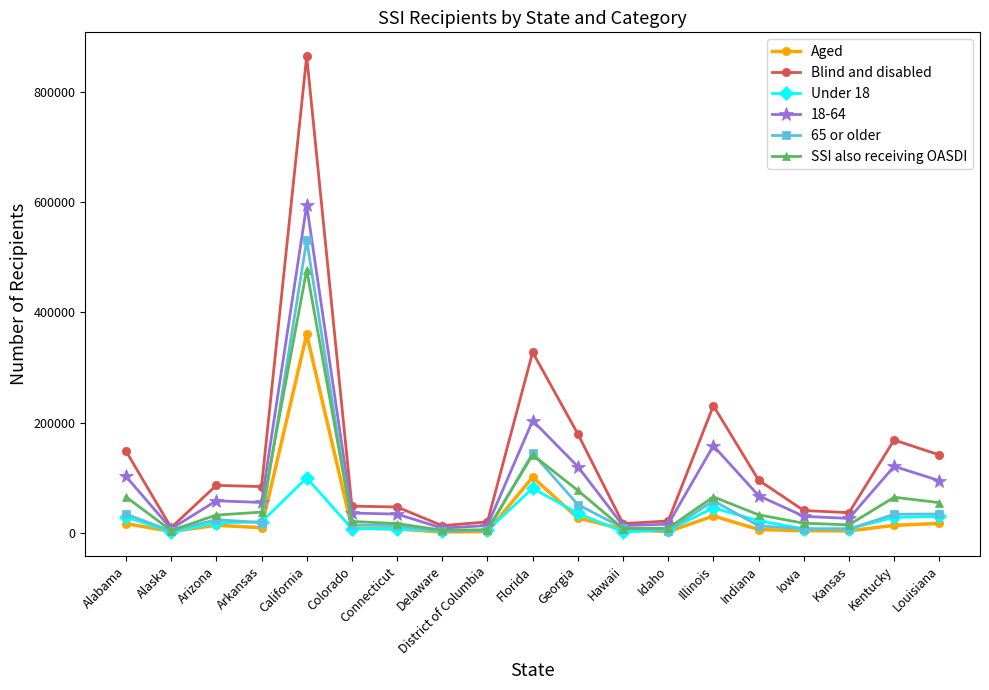

What is the smallest value displayed?

1164